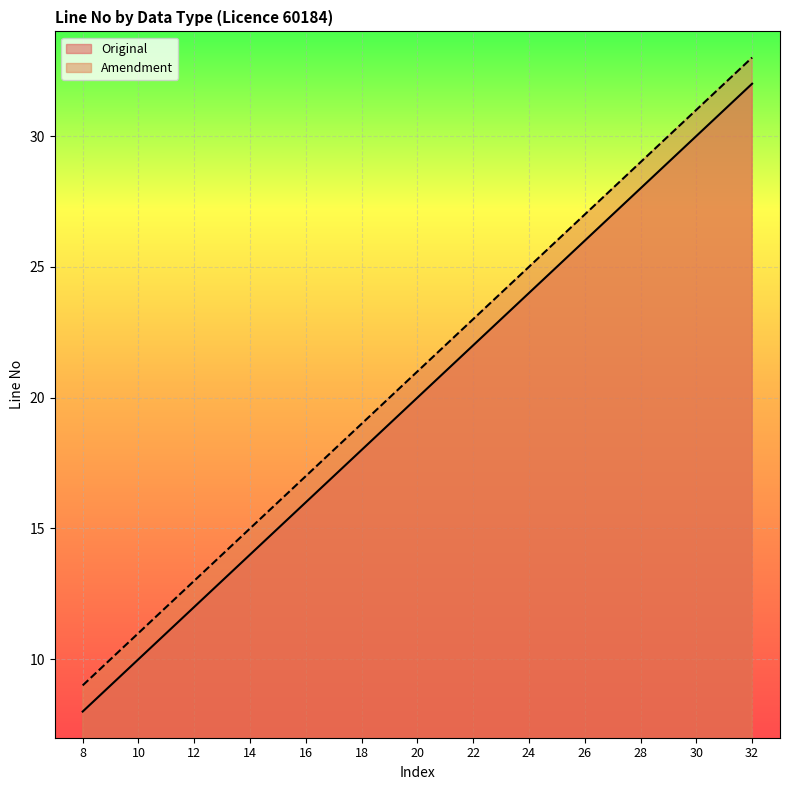

What is the spread (max minus min) of values at 16?

1